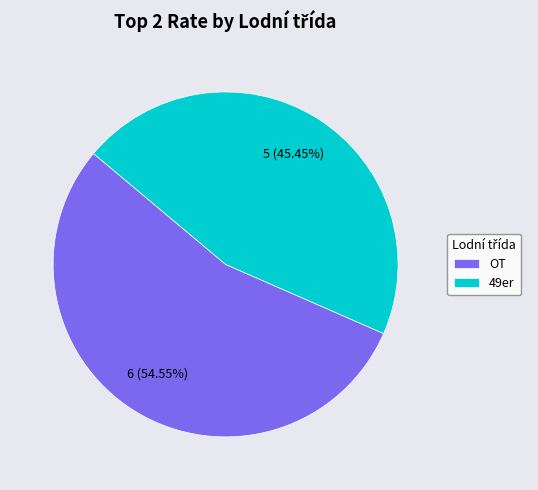

What is the largest slice in the pie chart?

OT